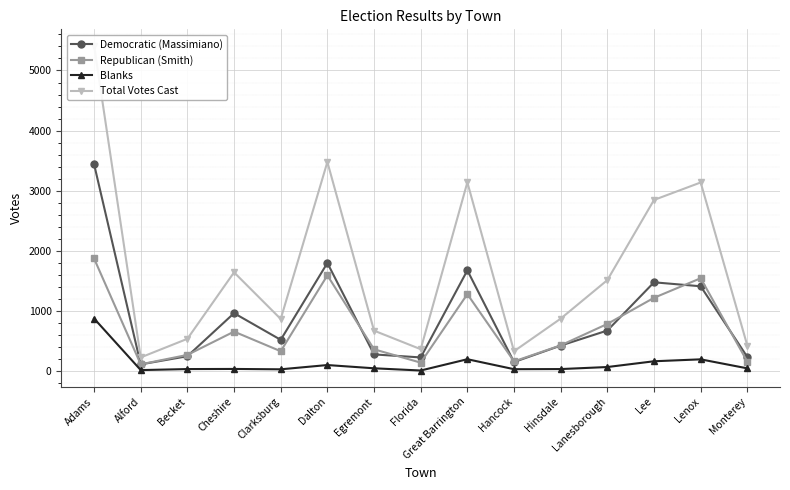

Is it true that Blanks equals 27 at Becket?

True